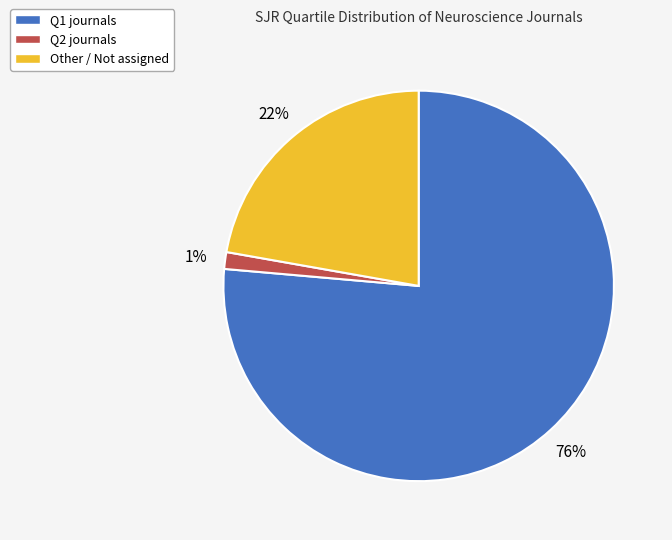

Combined, do Q1 and Other account for over 50%?

Yes